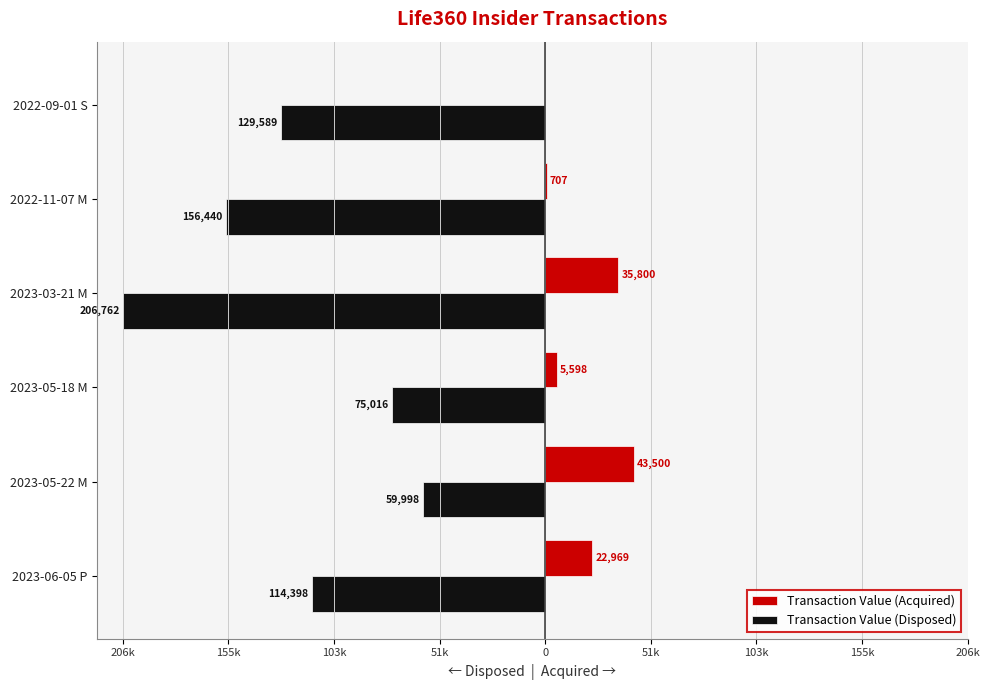

What are all the series names shown in the legend?

Transaction Value (Acquired), Transaction Value (Disposed)